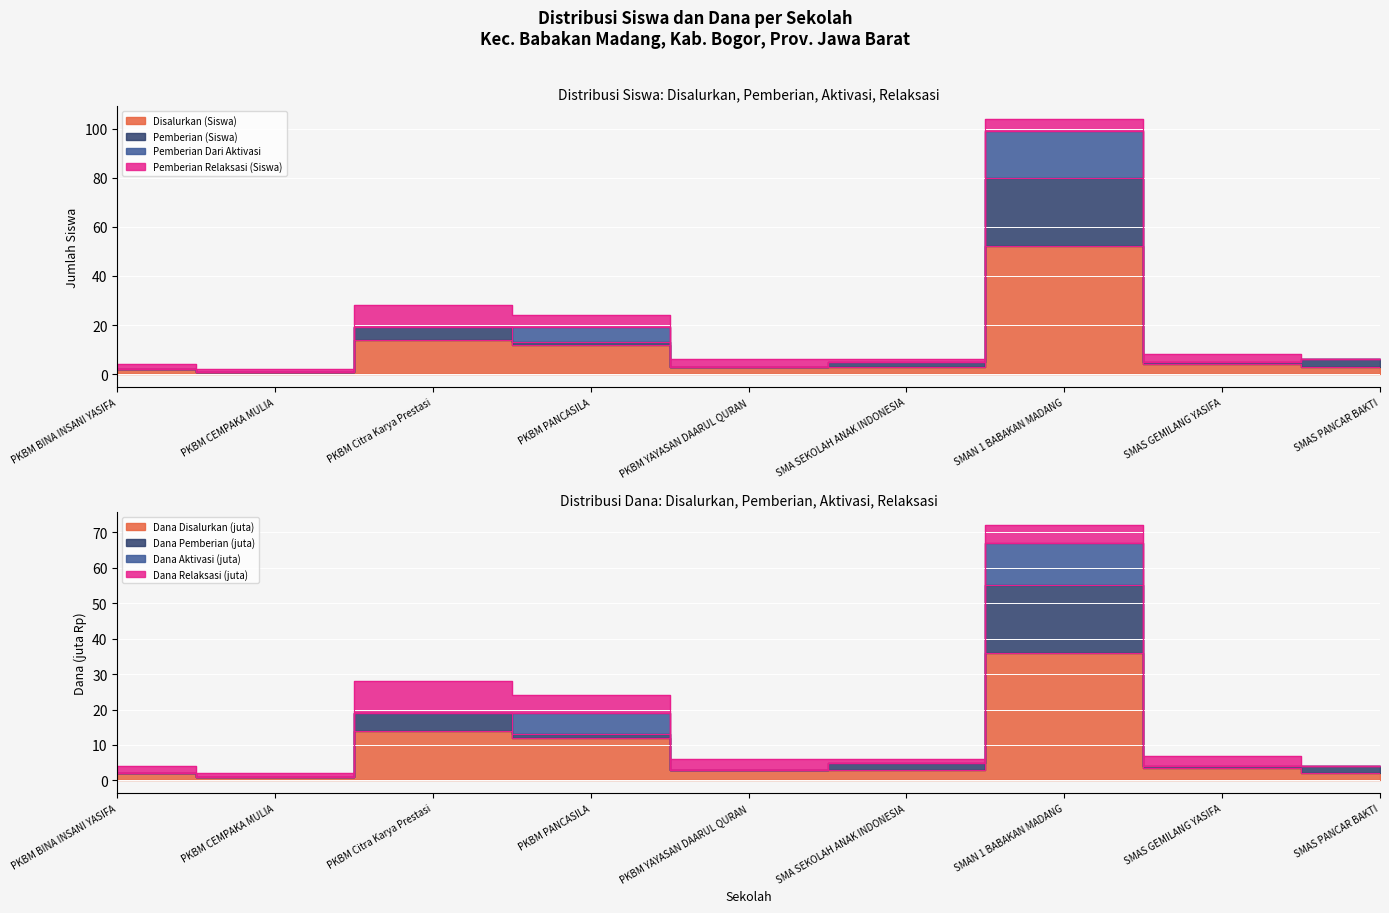

What is the sum of the Disalurkan Dana (juta) values at PKBM CEMPAKA MULIA and PKBM PANCASILA?

13.0